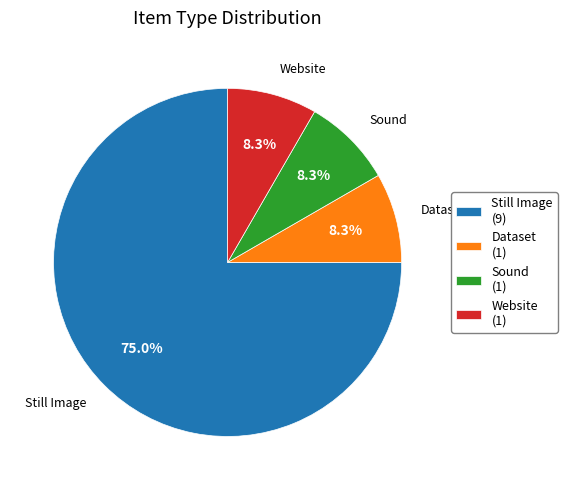

How many slices are in this pie chart?

4